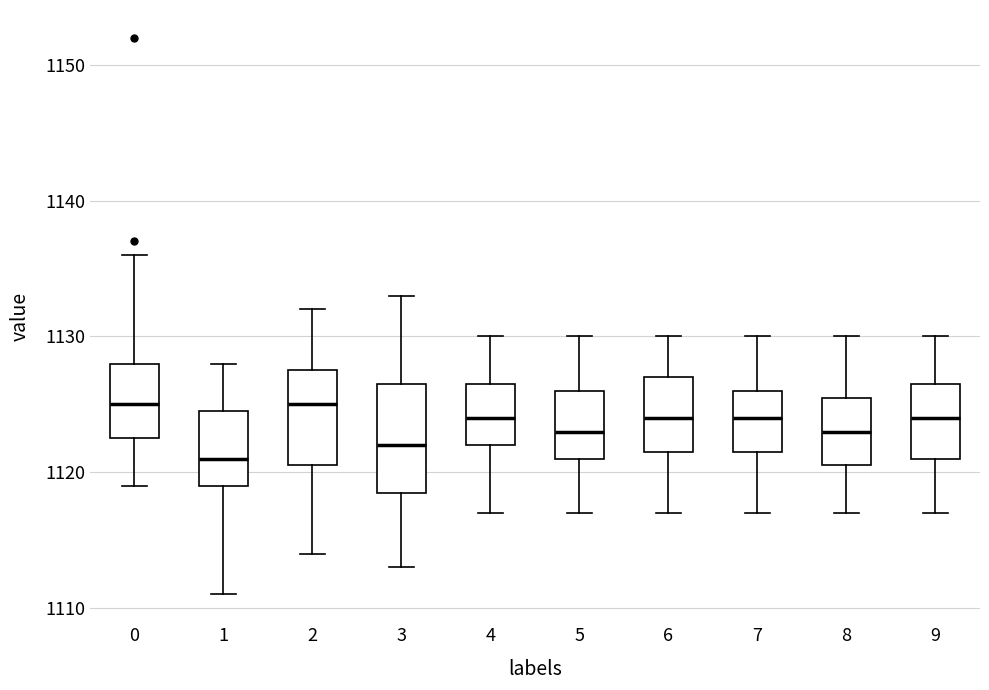

Comparing the boxes themselves (not the whiskers), which one is the tallest?

3